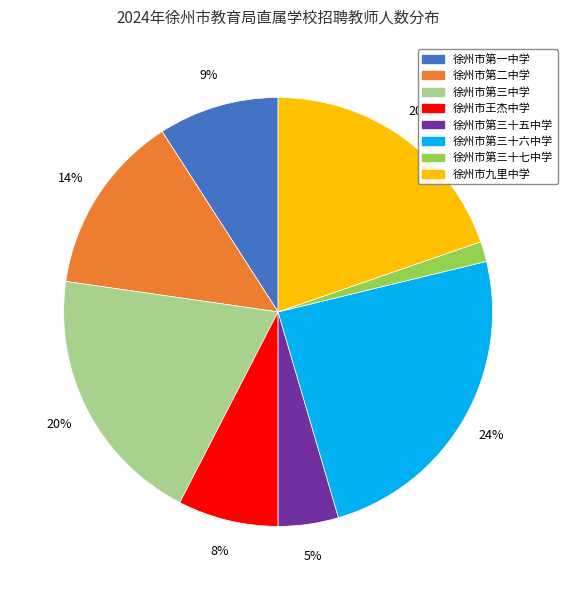

To the nearest percent, what is the average slice percentage?

12%